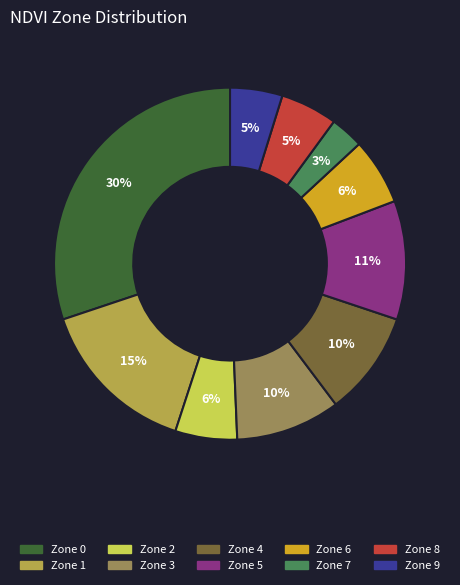

To the nearest percent, what is the difference between the Zone 3 and Zone 7 slice percentages?

7%